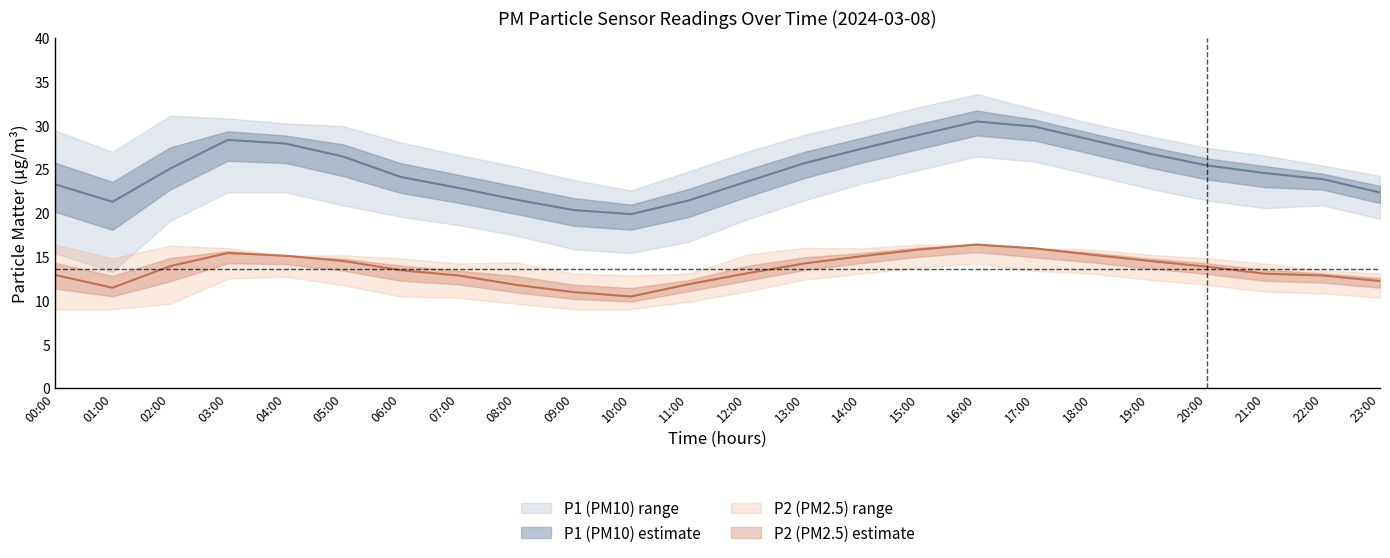

What is the label of the 1st point from the right?

23:00